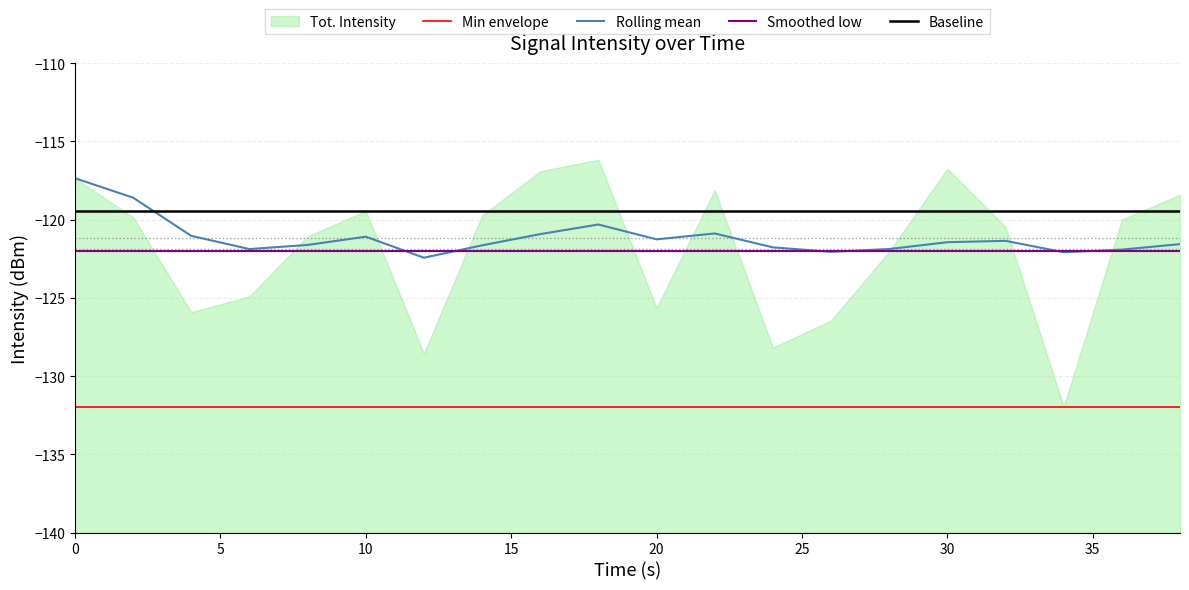

True or false: Smoothed low and Min envelope cross at least once.

False